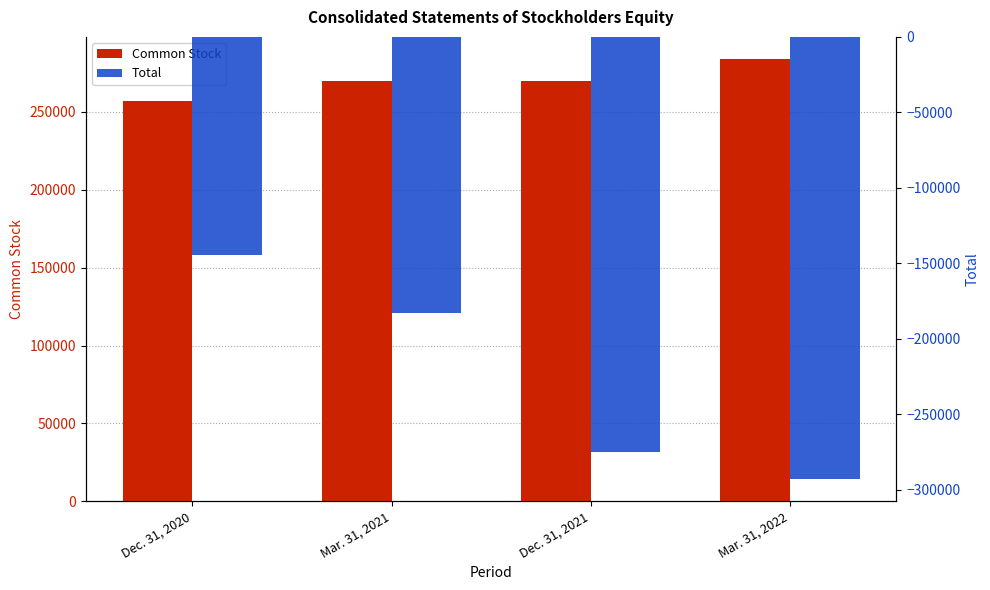

List the series in order of their peak value, lowest first.

Total, Common Stock